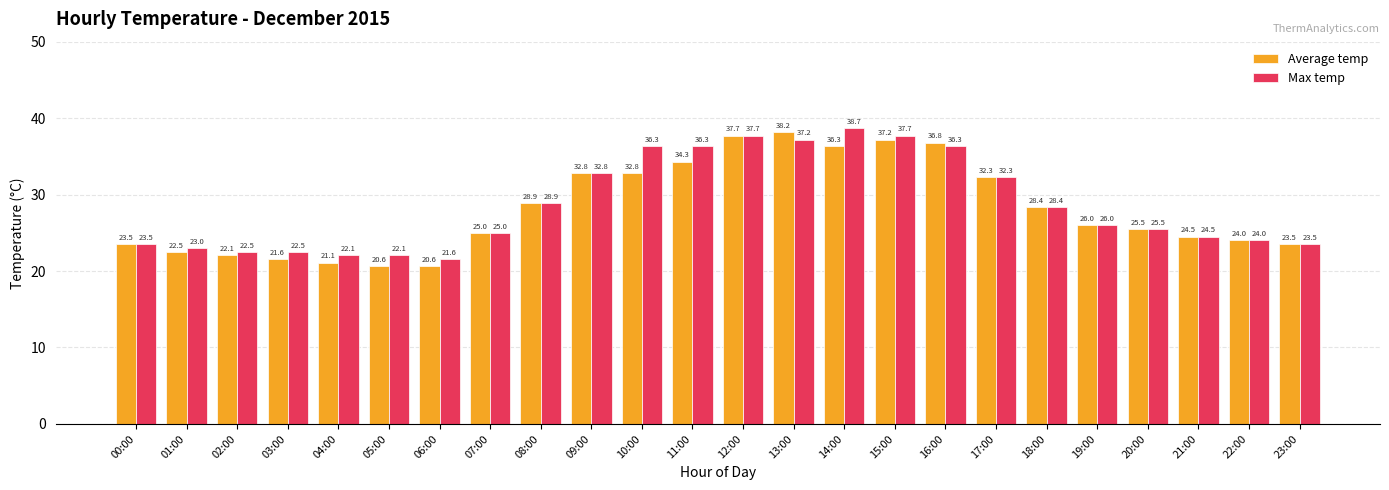

What is the difference between the second highest and minimum values in the Max temp series?

16.1